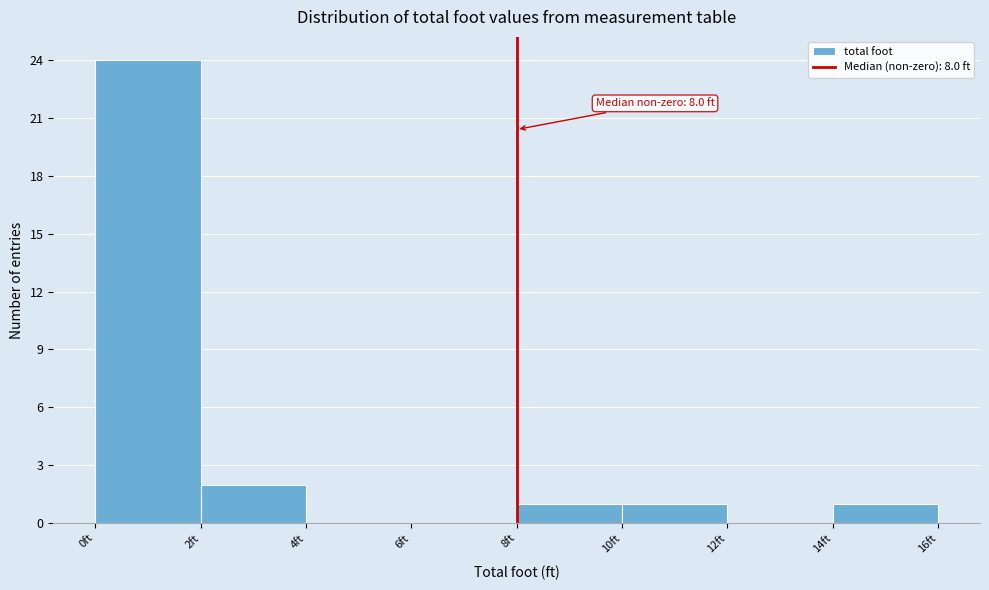

Over which range of the x-axis is the bar tallest?

0 to 2